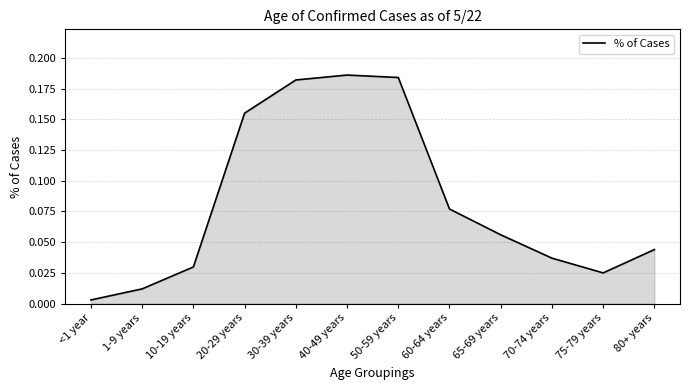

Does the chart have visible grid lines?

Yes